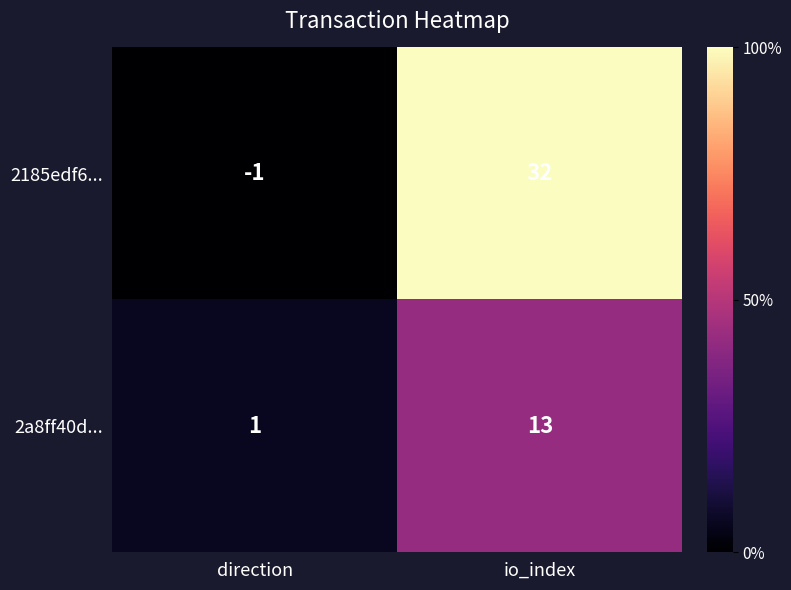

Which label corresponds to the smallest value in the chart?

direction